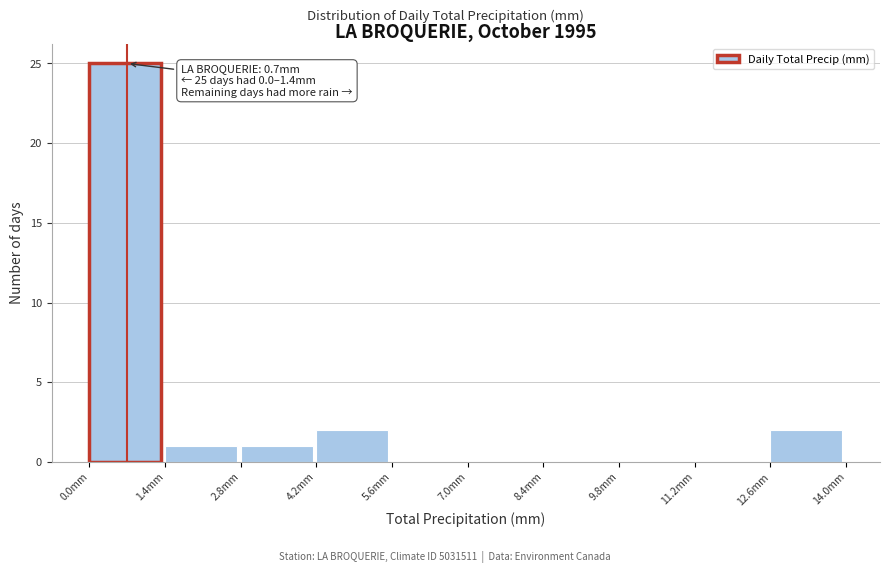

Over which range of the x-axis is the bar tallest?

0.0 to 1.4